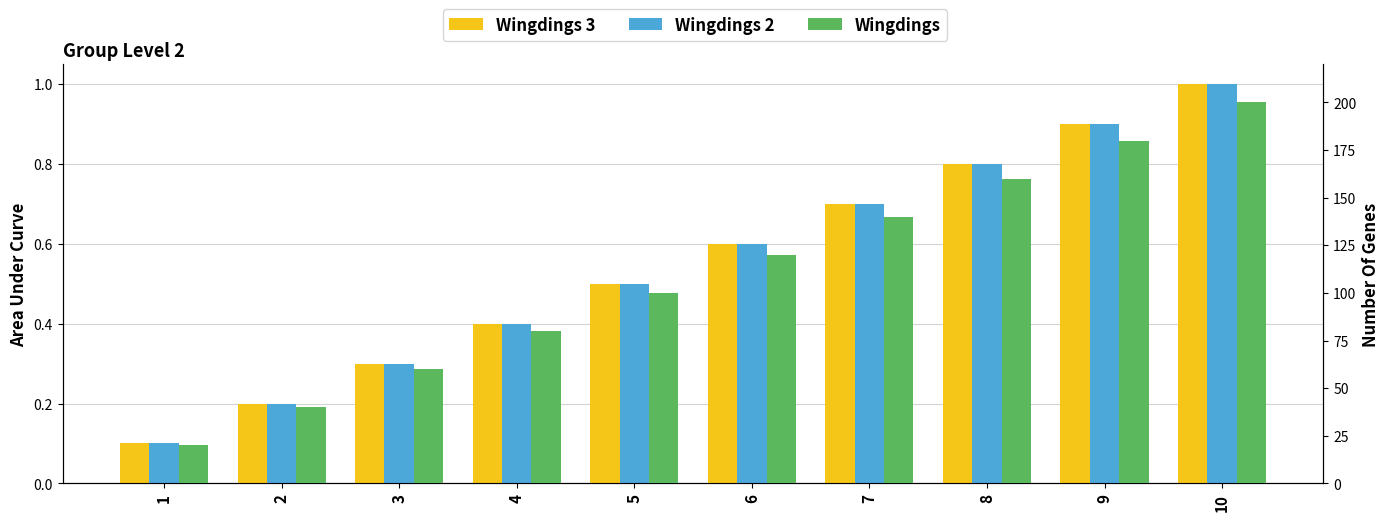

What is the total value across all series at 4?

80.8